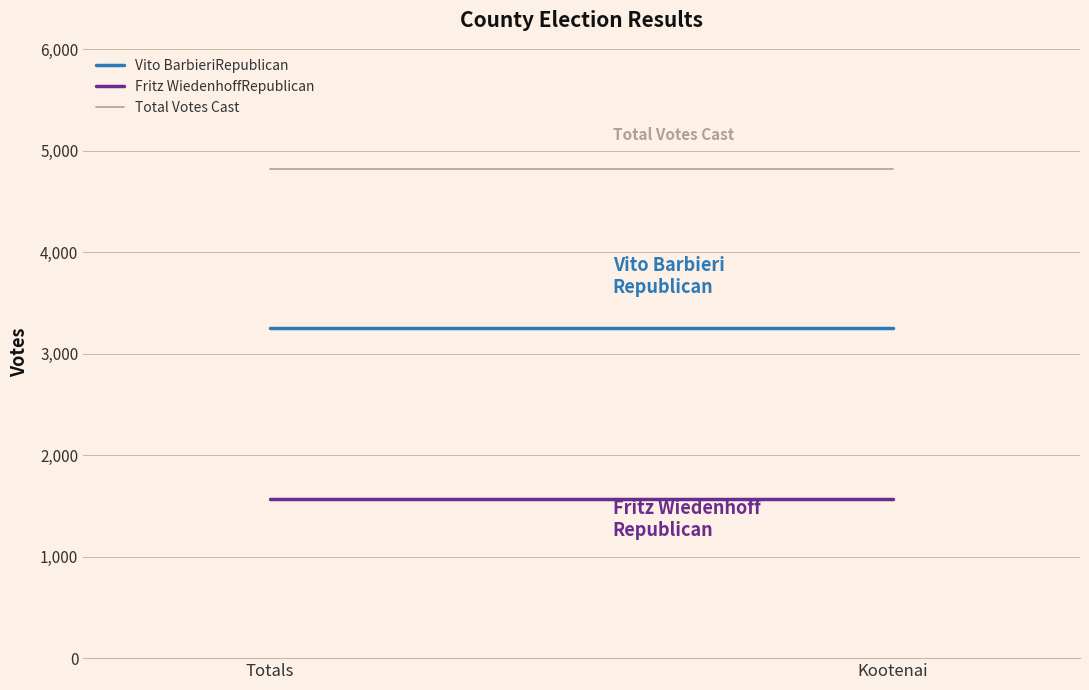

At which category is the sum across all series the highest?

Totals